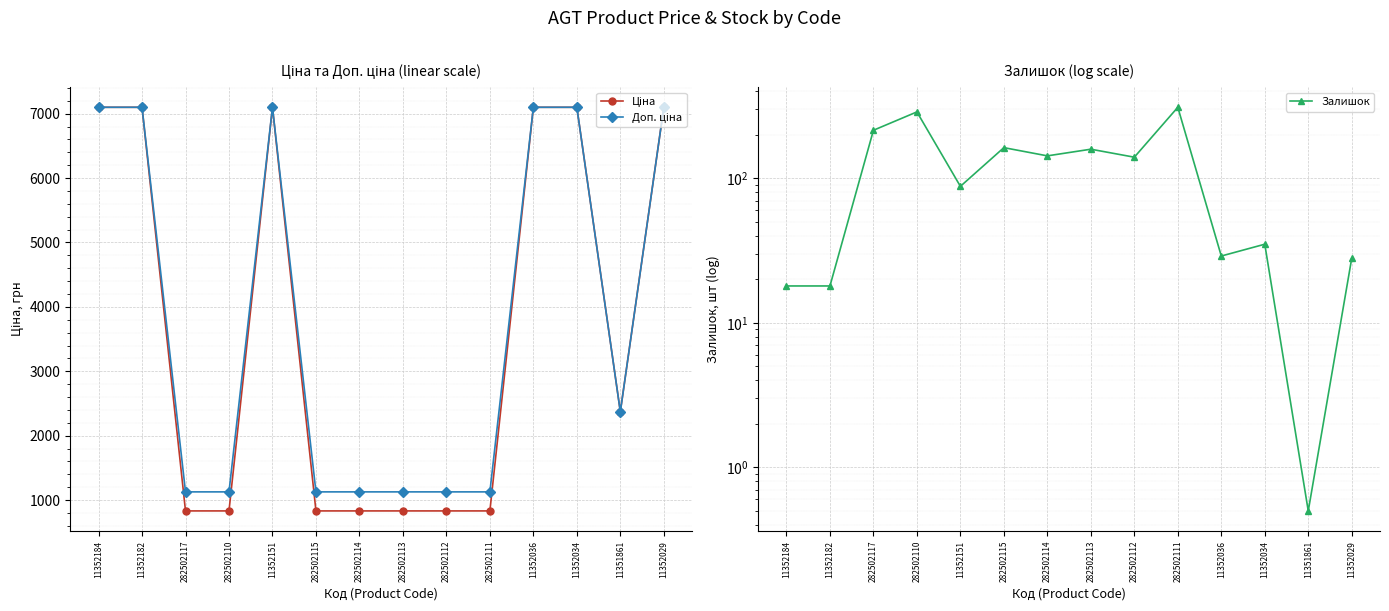

Reading right to left, what are all the values shown in this chart?

Ціна: 7098.8	2372.4	7098.8	7098.8	832.4	832.4	832.4	832.4	832.4	7098.8	832.4	832.4	7098.8	7098.8
Доп. ціна: 7098.8	2372.0	7098.8	7098.8	1128.0	1128.0	1128.0	1128.0	1128.0	7098.8	1128.0	1128.0	7098.8	7098.8
Залишок: 28.0	0.5	35.0	29.0	310.0	140.0	159.0	143.0	163.0	88.0	288.0	215.0	18.0	18.0